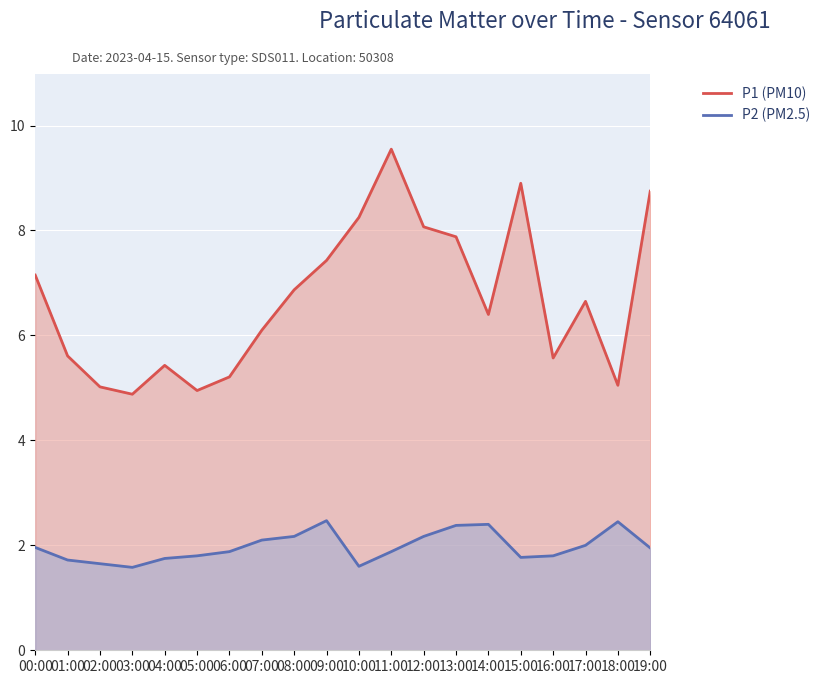

Which series has the widest spread of values?

P1 (PM10)